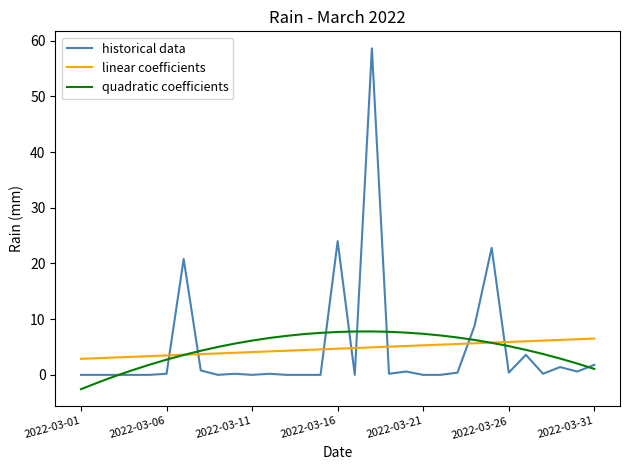

Which series has the widest spread of values?

historical data